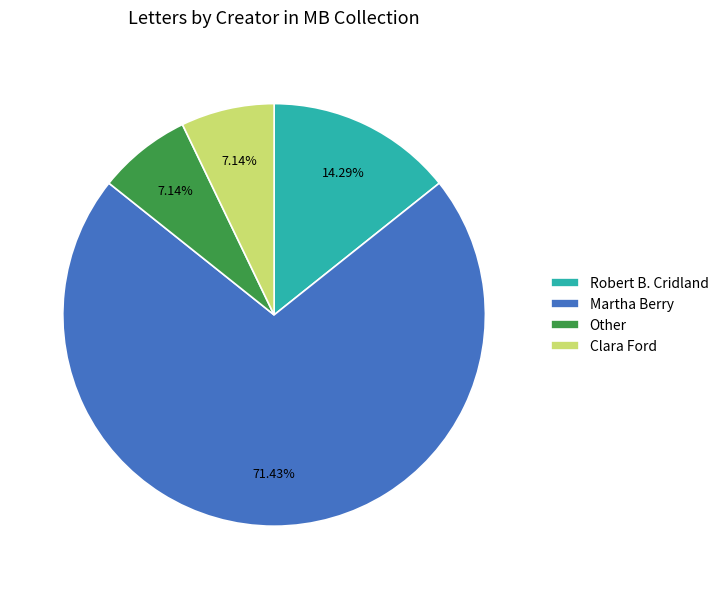

How many segments does this pie chart have?

4